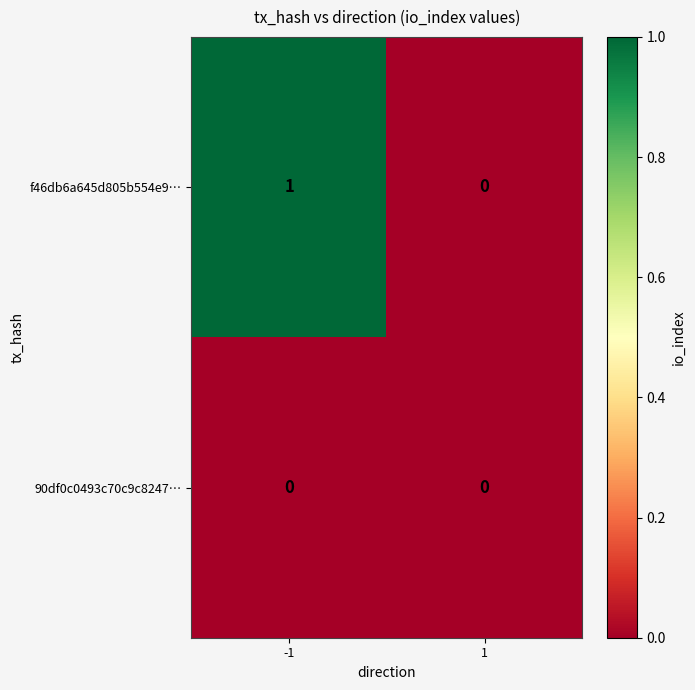

Which series has the largest total across all categories?

f46db6a645d805b554e9…